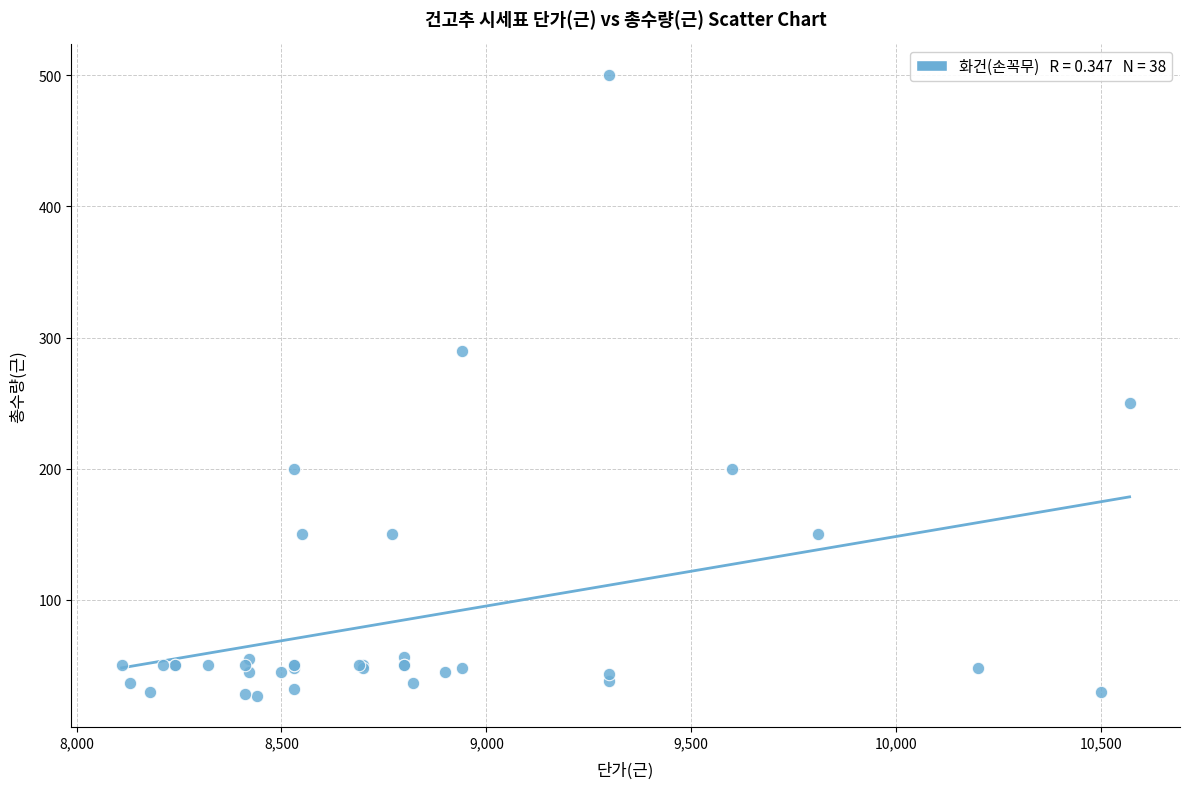

What Y value in the scatter plot is closest to 263?

250.0